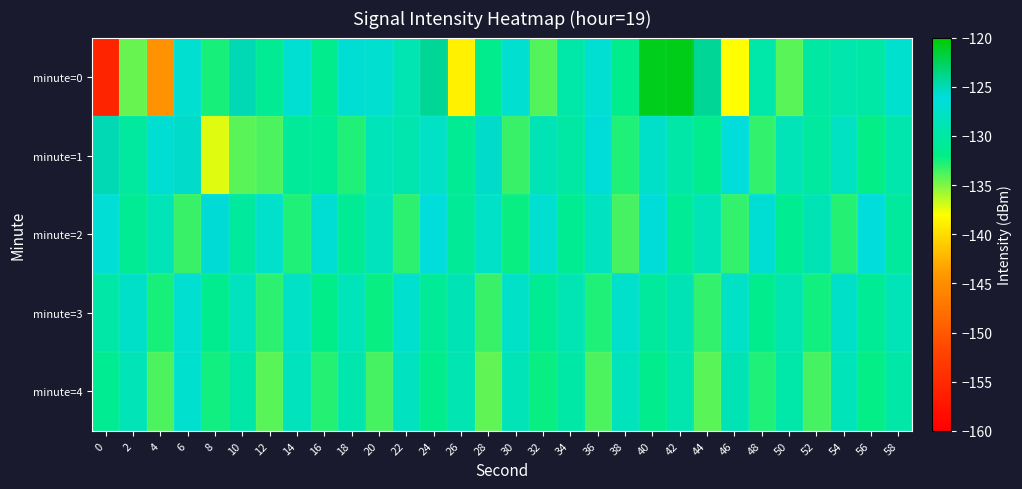

Which series changed the most between 20 and 42?

minute=0